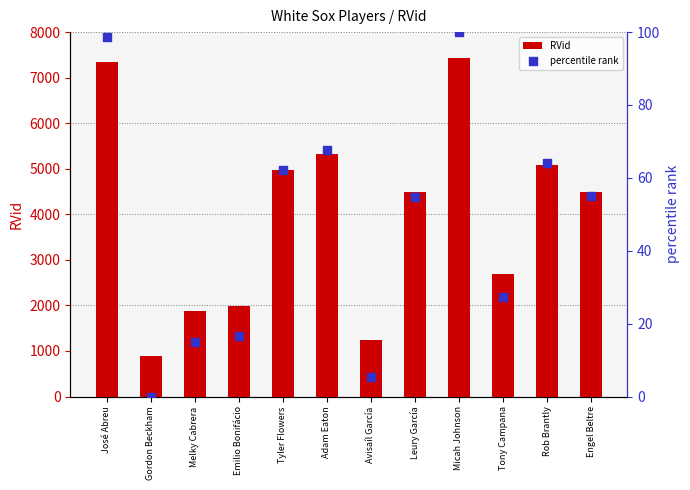

Which series reaches the maximum Y coordinate?

RVid